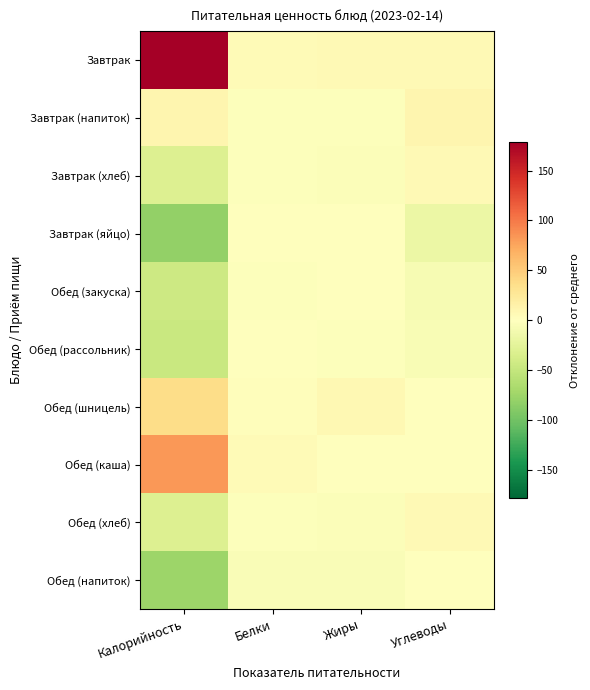

Reading right to left, list all the values displayed in this chart.

Завтрак: Углеводы=6.2	Жиры=6.5	Белки=4.5	Калорийность=178.6
Завтрак (напиток): Углеводы=10.2	Жиры=-1.5	Белки=-1.5	Калорийность=10.6
Завтрак (хлеб): Углеводы=6.2	Жиры=-3.5	Белки=-1.5	Калорийность=-31.4
Завтрак (яйцо): Углеводы=-17.8	Жиры=-0.5	Белки=-0.5	Калорийность=-81.4
Обед (закуска): Углеводы=-7.8	Жиры=0.5	Белки=-2.5	Калорийность=-43.4
Обед (рассольник): Углеводы=-5.8	Жиры=-1.5	Белки=0.5	Калорийность=-47.4
Обед (шницель): Углеводы=1.2	Жиры=7.5	Белки=2.5	Калорийность=37.6
Обед (каша): Углеводы=1.2	Жиры=0.5	Белки=4.5	Калорийность=83.6
Обед (хлеб): Углеводы=6.2	Жиры=-3.5	Белки=-1.5	Калорийность=-31.4
Обед (напиток): Углеводы=0.2	Жиры=-4.5	Белки=-4.5	Калорийность=-75.4